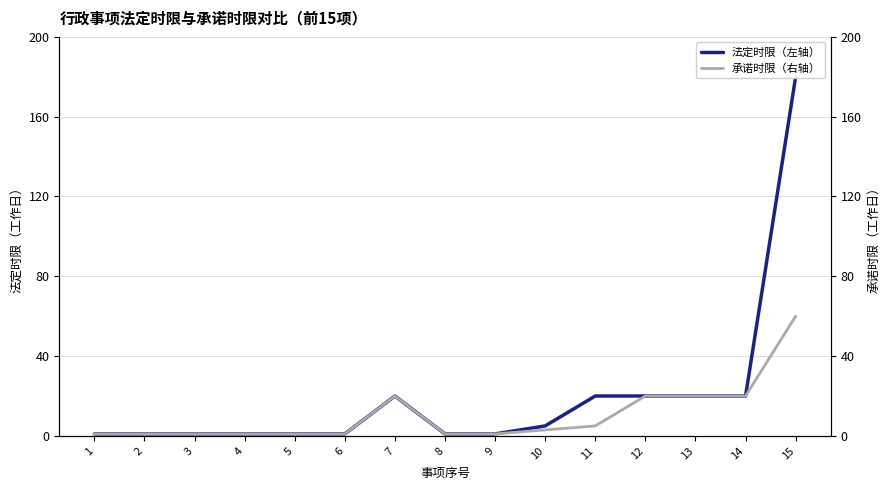

True or false: 法定时限 and 承诺时限 intersect in this chart.

False